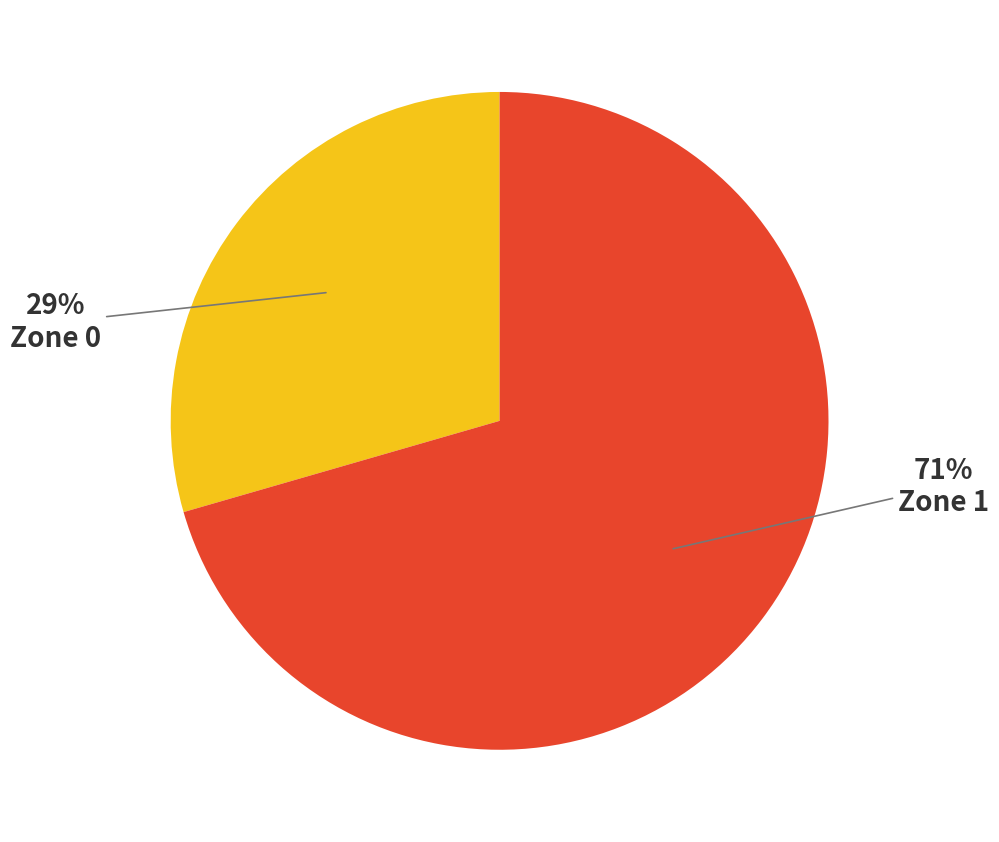

Does any single category account for the majority?

Yes